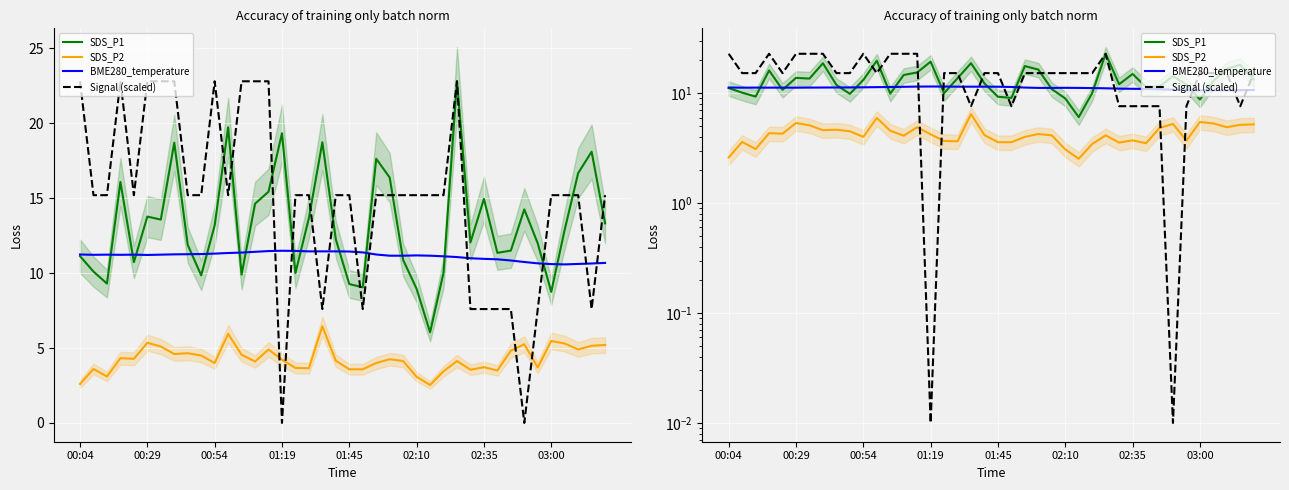

How many times do Signal (scaled) and SDS_P2 cross each other?

4